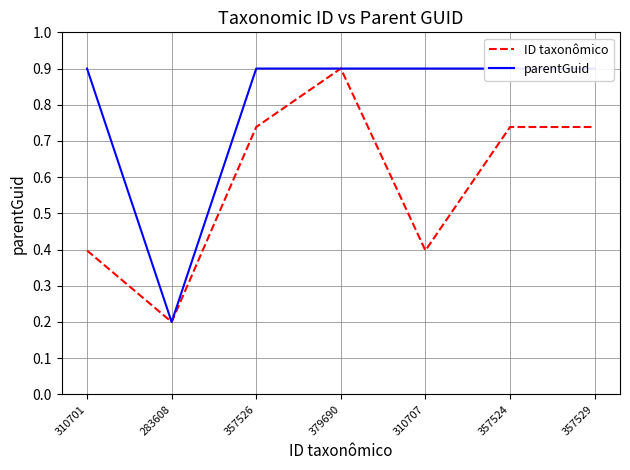

At which label does ID taxonômico reach its minimum?

283608